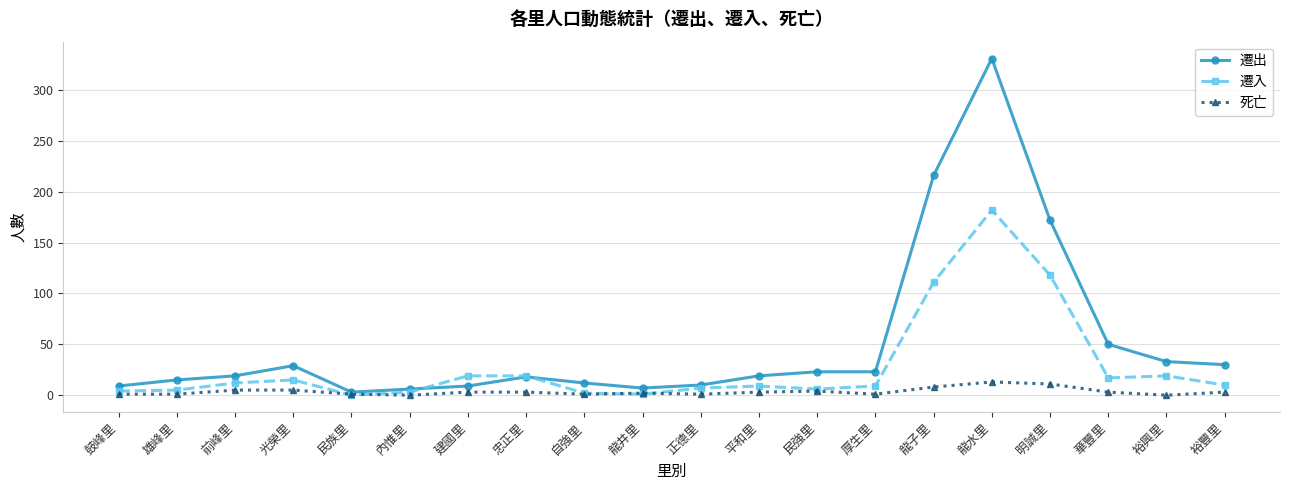

What is the label of the 17th point from the left?

明誠里